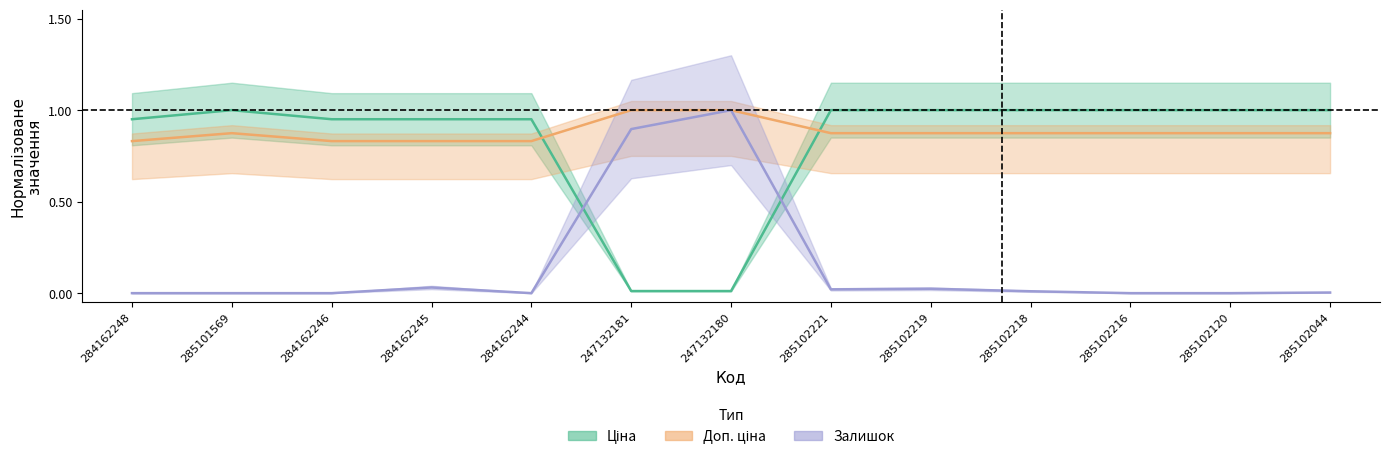

List the series in order of their peak value, lowest first.

Ціна, Доп. ціна, Залишок